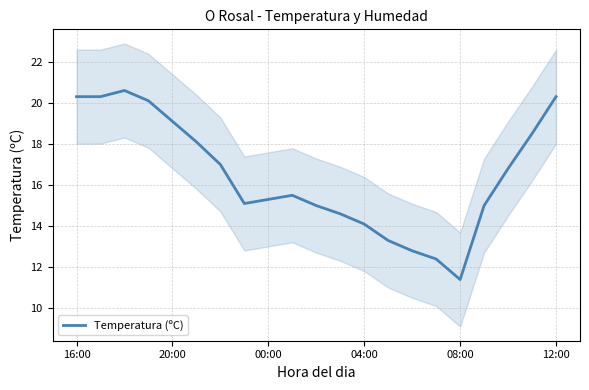

Where does the data first go above 15?

16:00